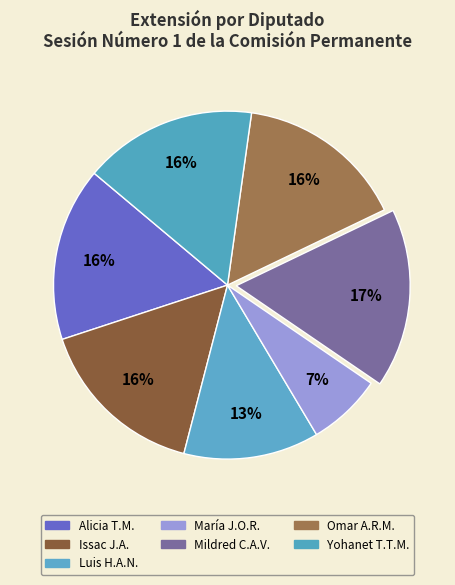

How many slices are in this pie chart?

7